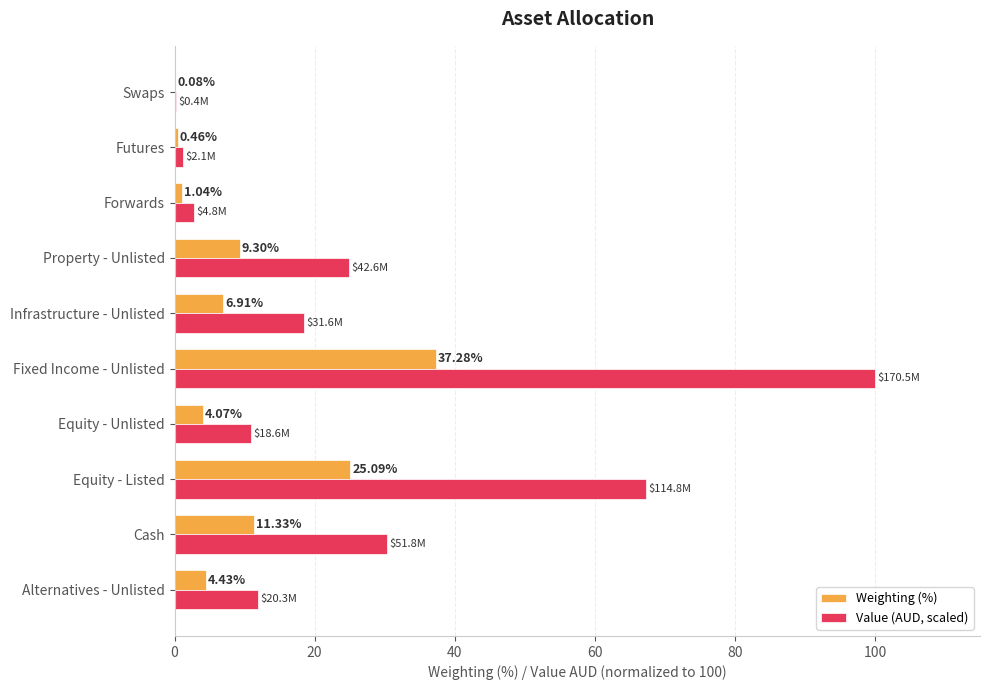

What is the sum of all Value (AUD, scaled) values?

268.2